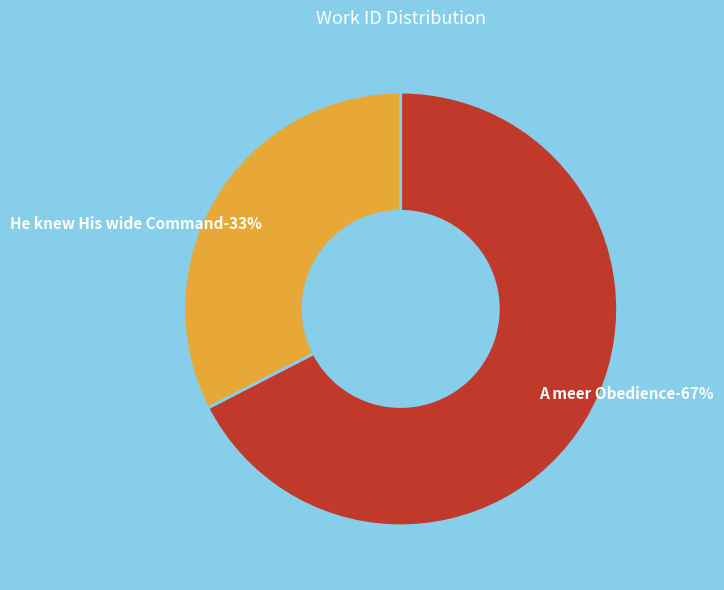

True or false: He knew His wide Command accounts for 33% of the total.

True